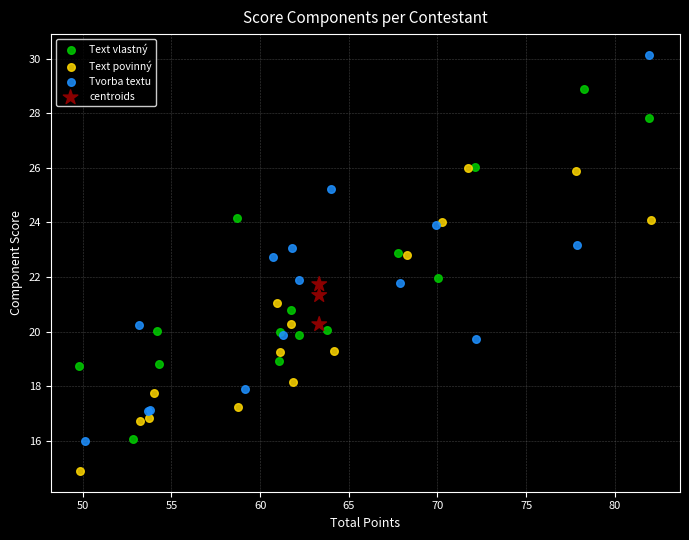

Which series contains the lowest Y value?

Text povinný